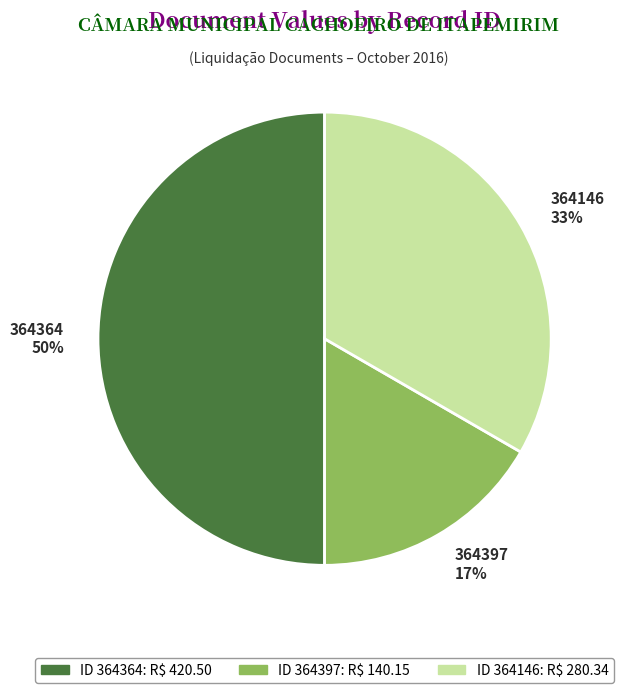

To the nearest percent, what is the combined percentage of 364397 and 364364?

67%